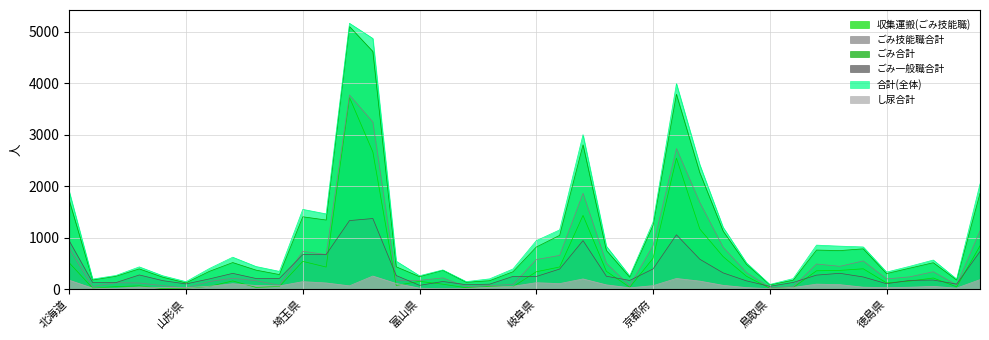

How many series are shown in this chart?

6